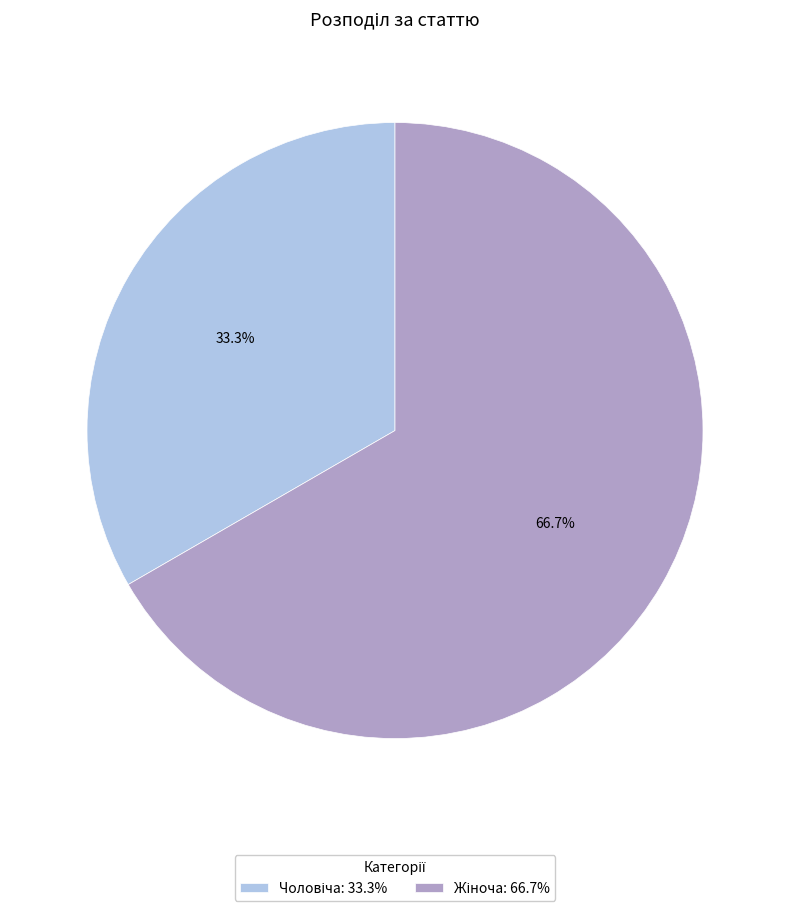

Is there any slice that represents more than half of the pie?

Yes